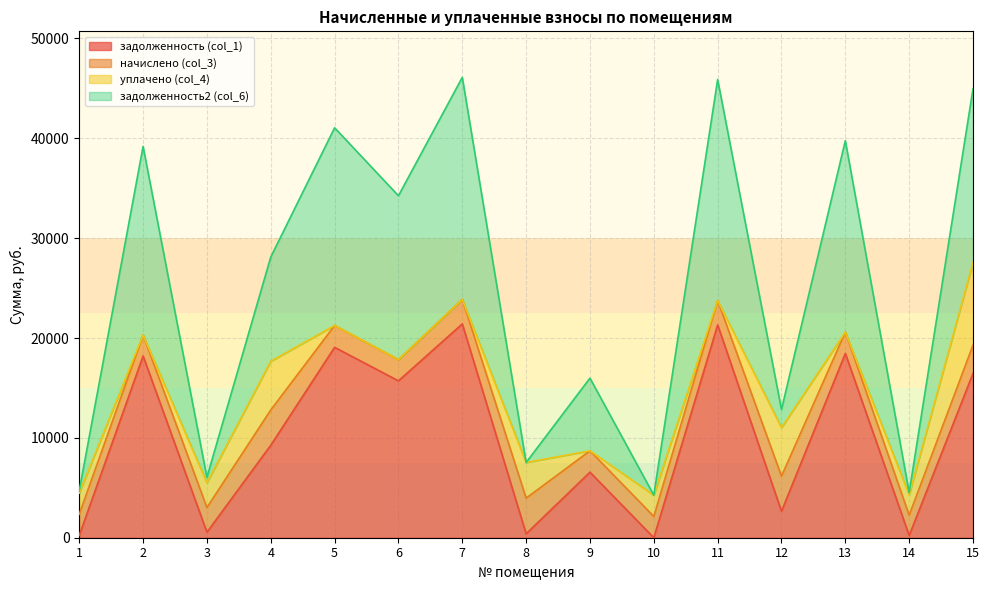

What are all the series names shown in the legend?

задолженность (col_1), начислено (col_3), уплачено (col_4), задолженность2 (col_6)